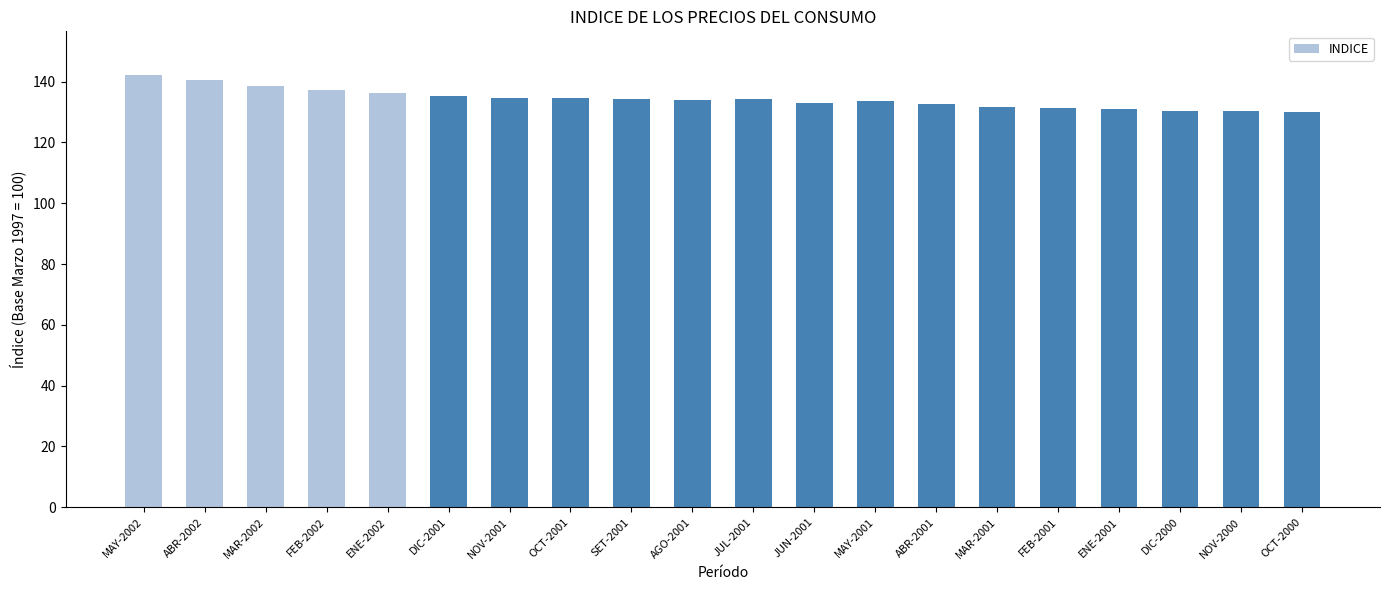

What is the value of the 19th bar from the left?

130.2